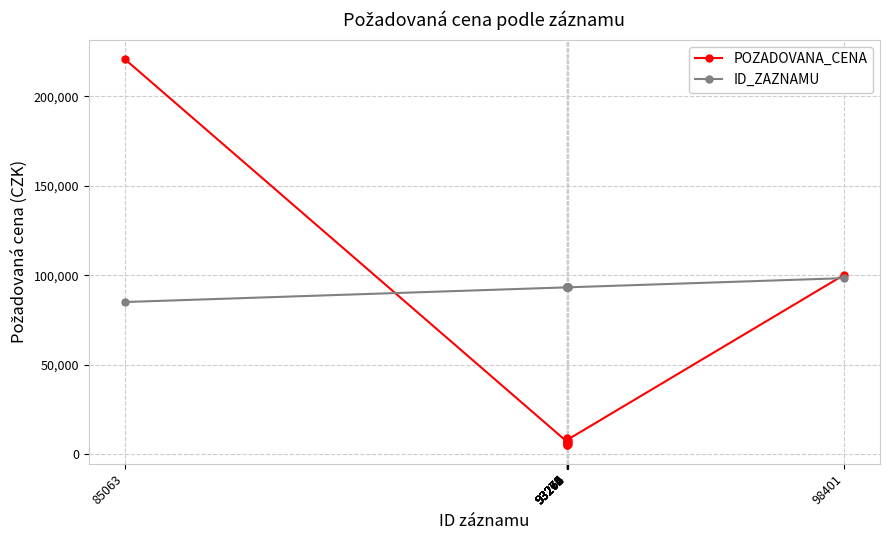

What is the minimum value shown in the chart?

5474